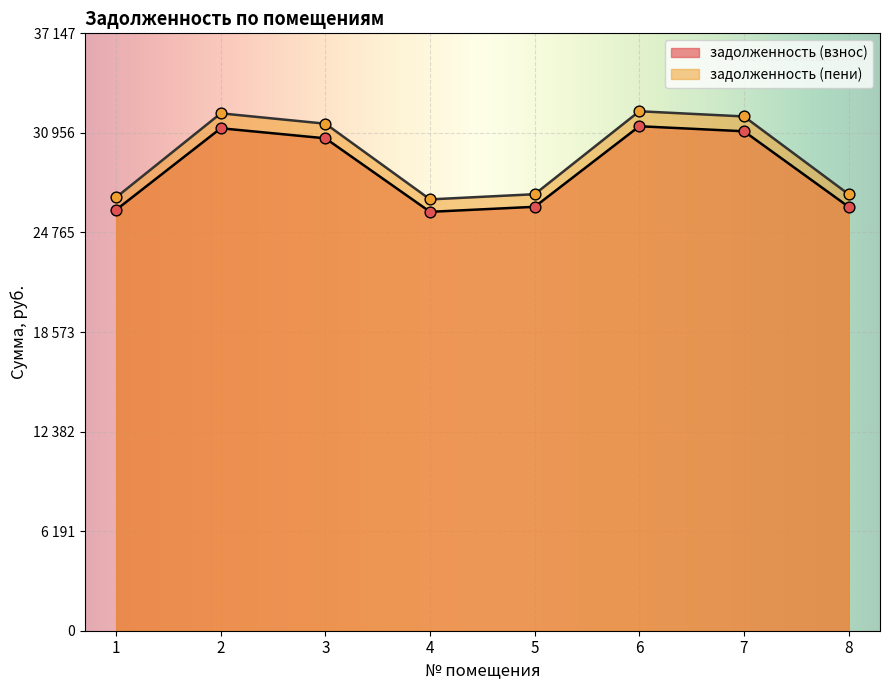

At which category is the sum across all series the highest?

6